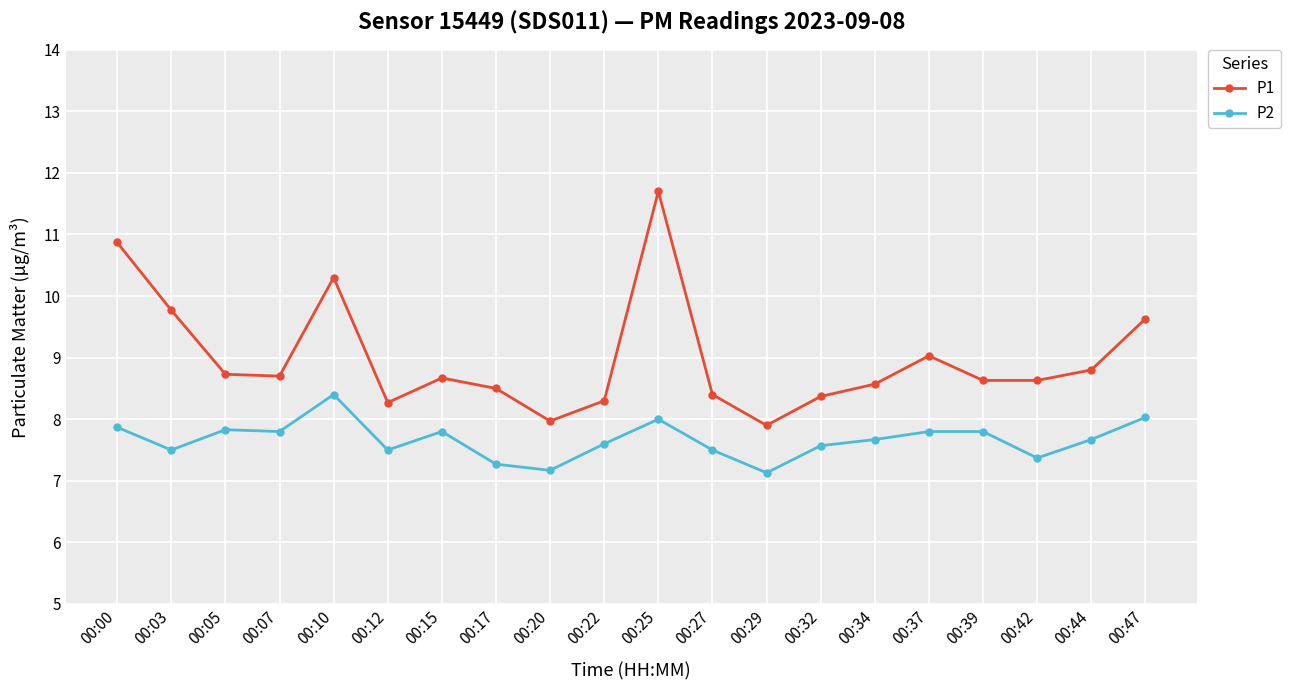

Which series has the largest total across all categories?

P1